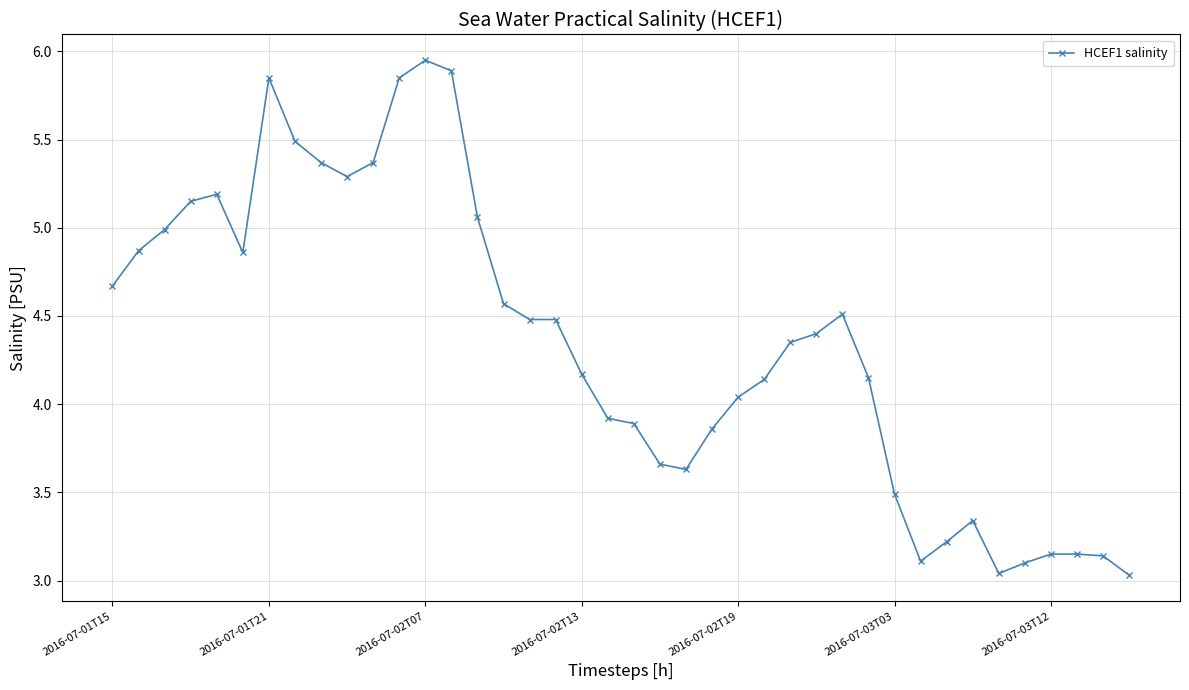

True or false: the data has more than 2 interior local peaks.

True